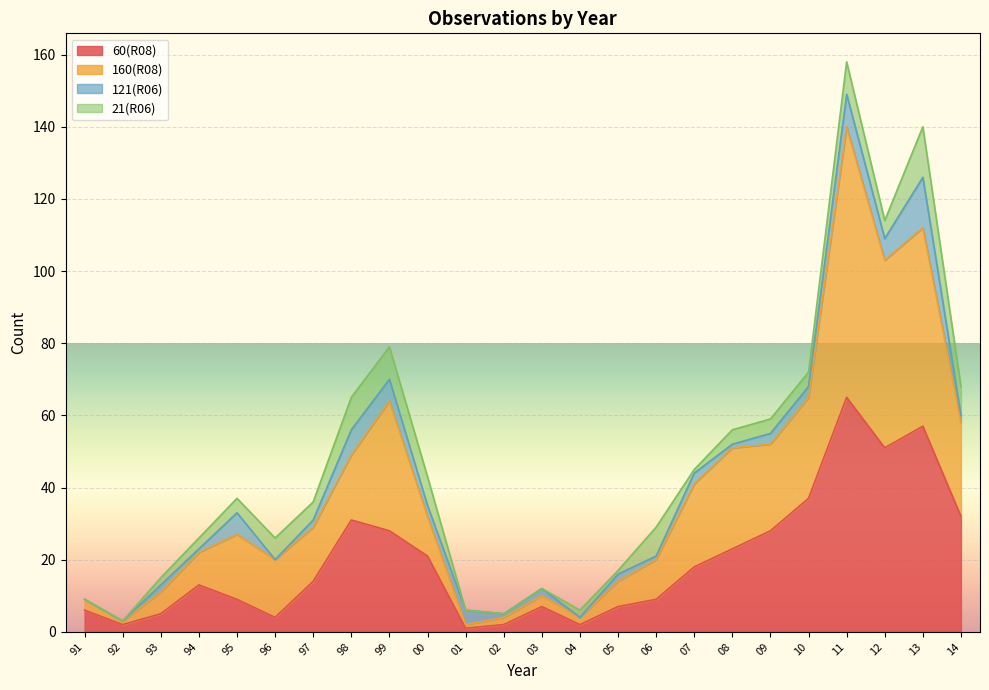

The value of 60(R08) at 12 is 51. True or false?

True